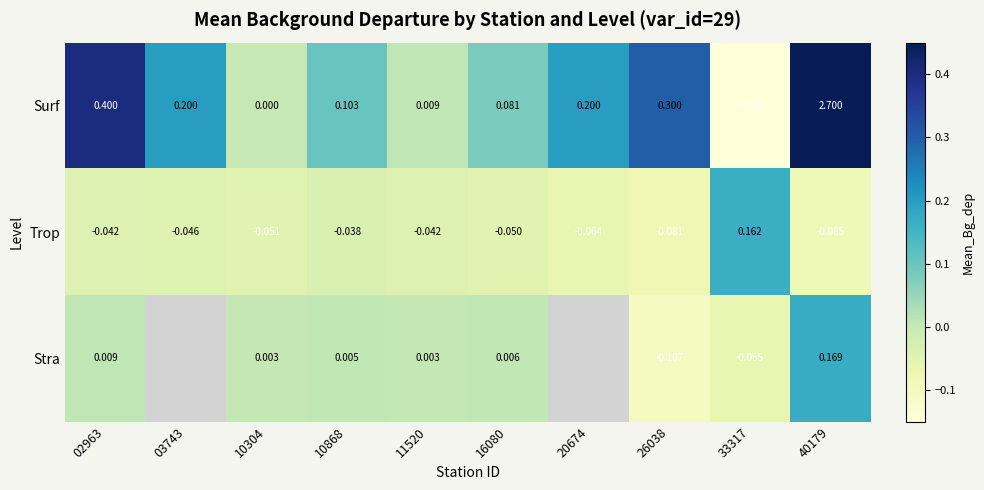

Is it true that Trop equals -0.0 at 02963?

True